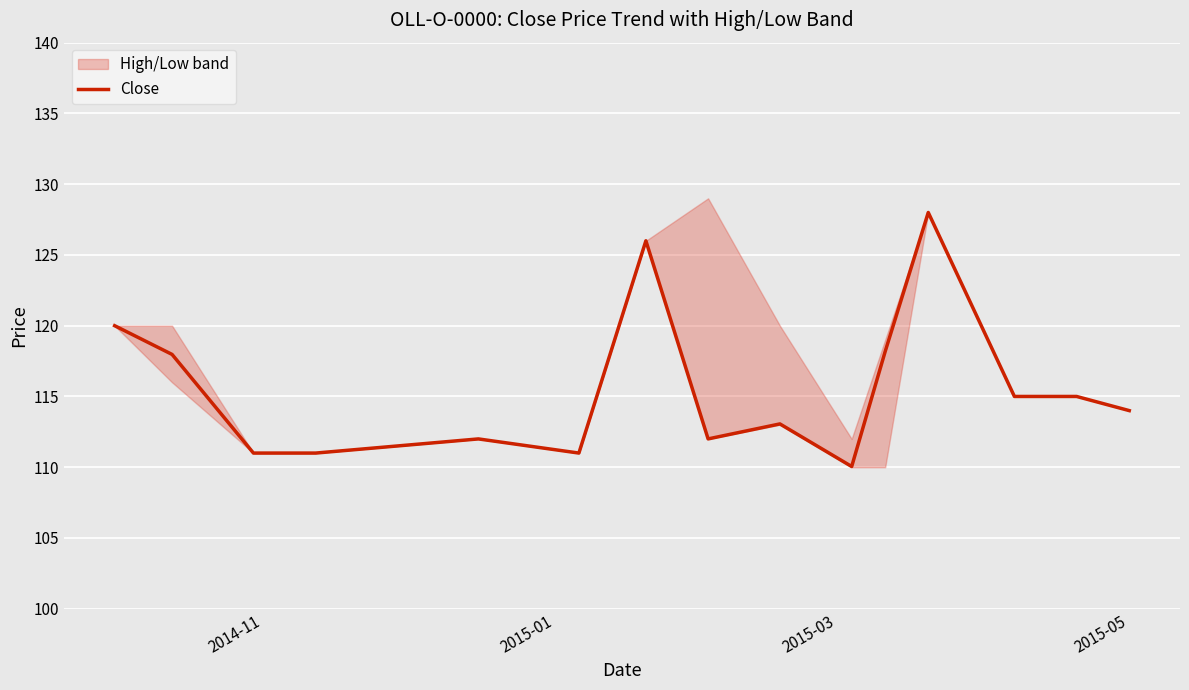

What is the maximum value for Close?

128.0